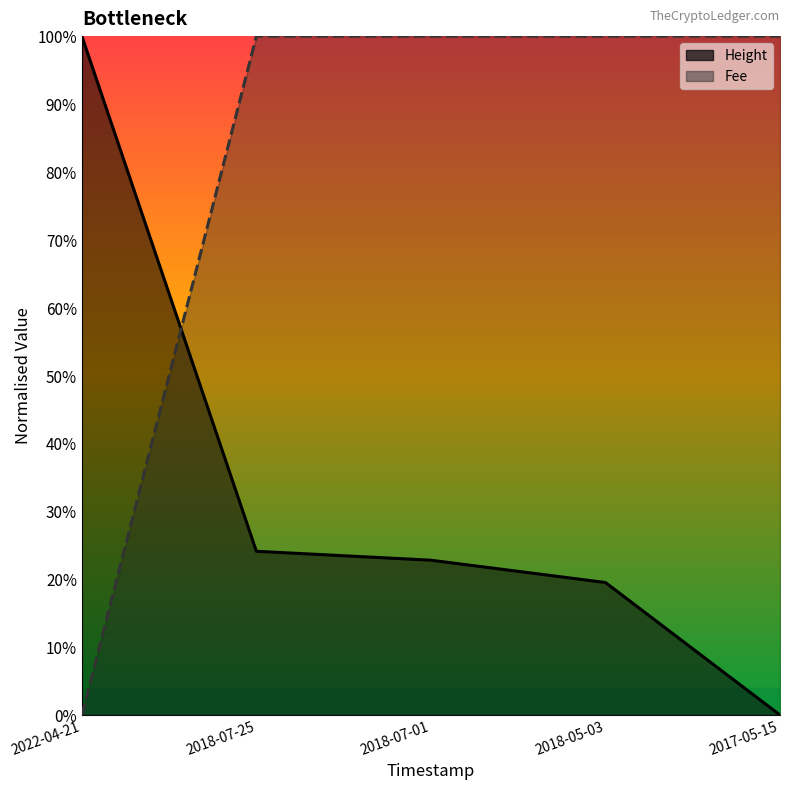

The Height series shows 0.1 at 2018-05-03. True or false?

False